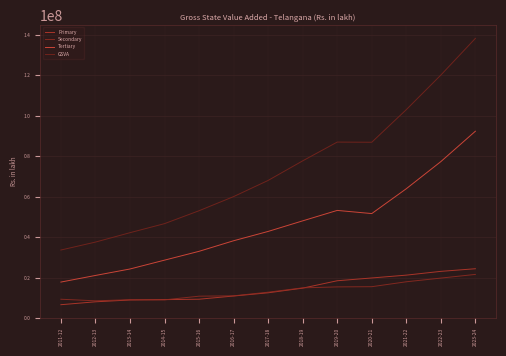

True or false: GSVA and Primary intersect in this chart.

False